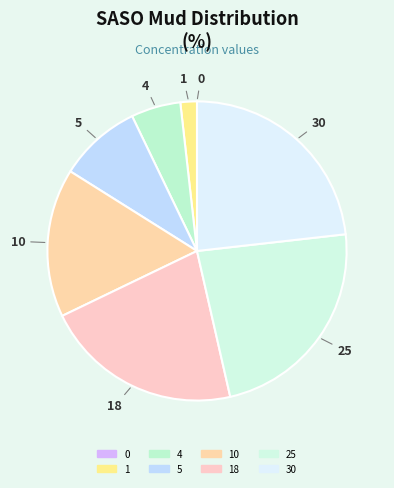

How many segments does this pie chart have?

8